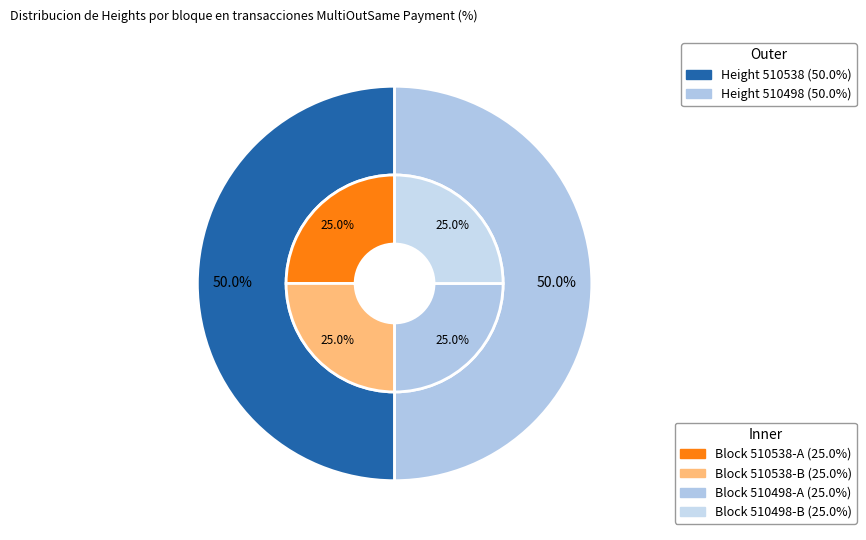

How many segments does this pie chart have?

2